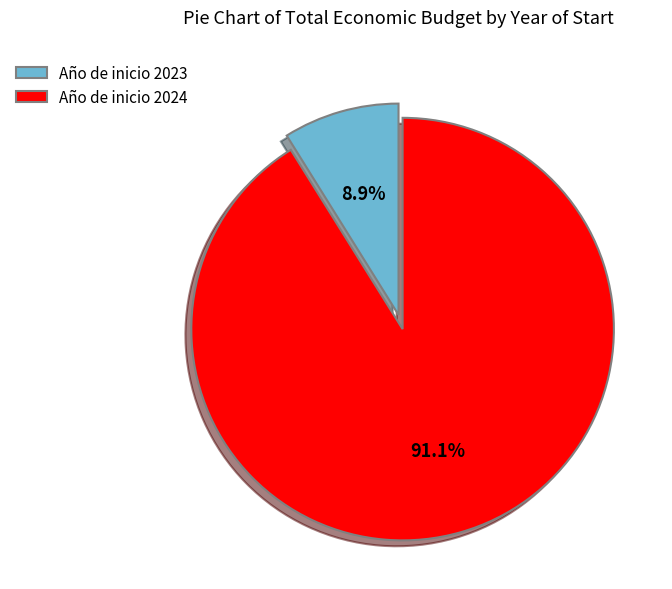

Does any single category account for the majority?

Yes